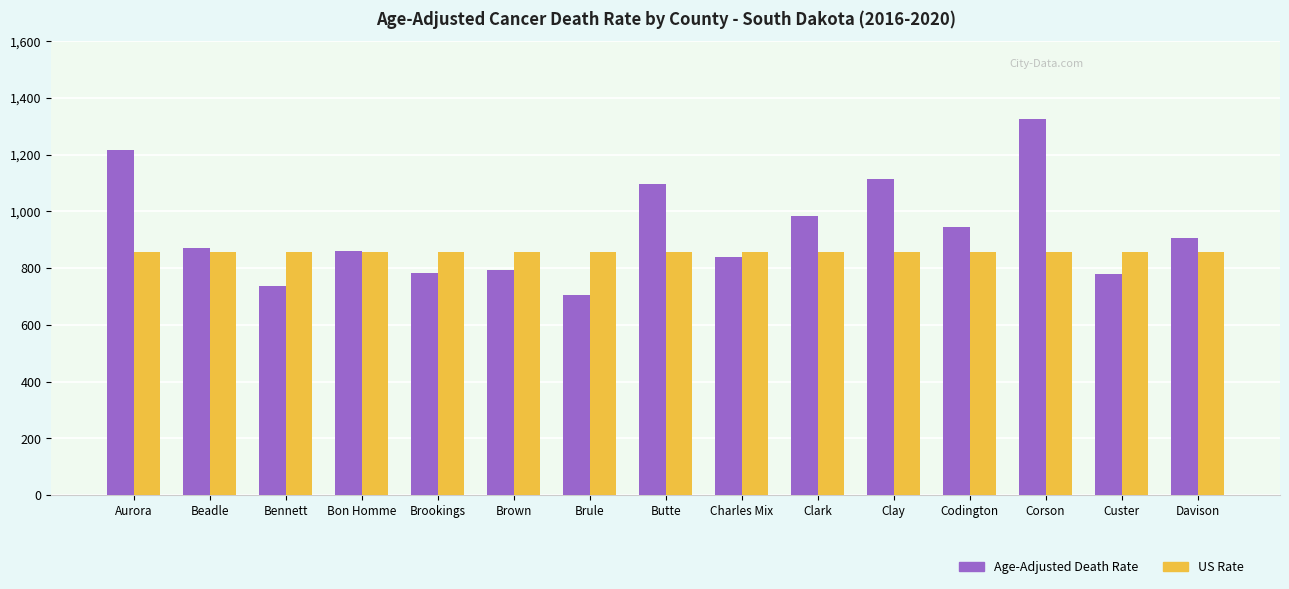

Which series has the widest spread of values?

Age-Adjusted Death Rate